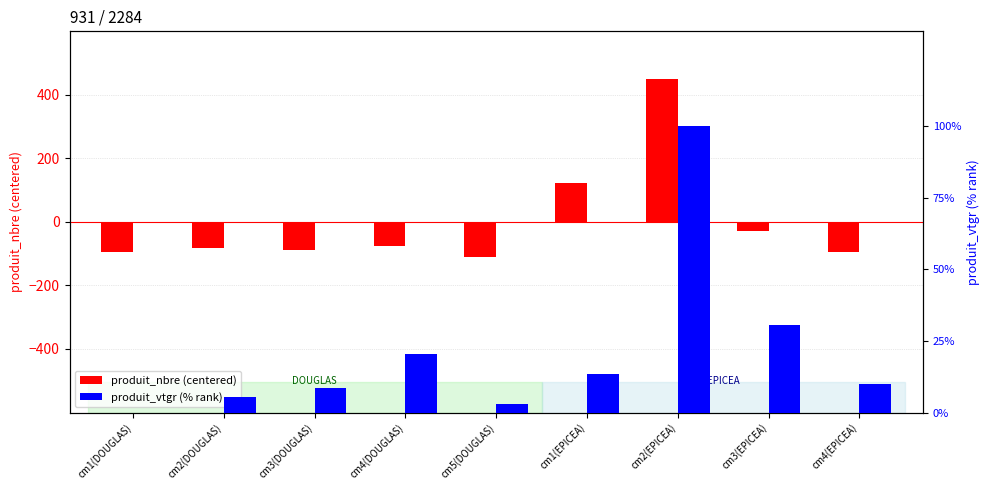

What is the label of the 4th bar from the right?

cm1(EPICEA)